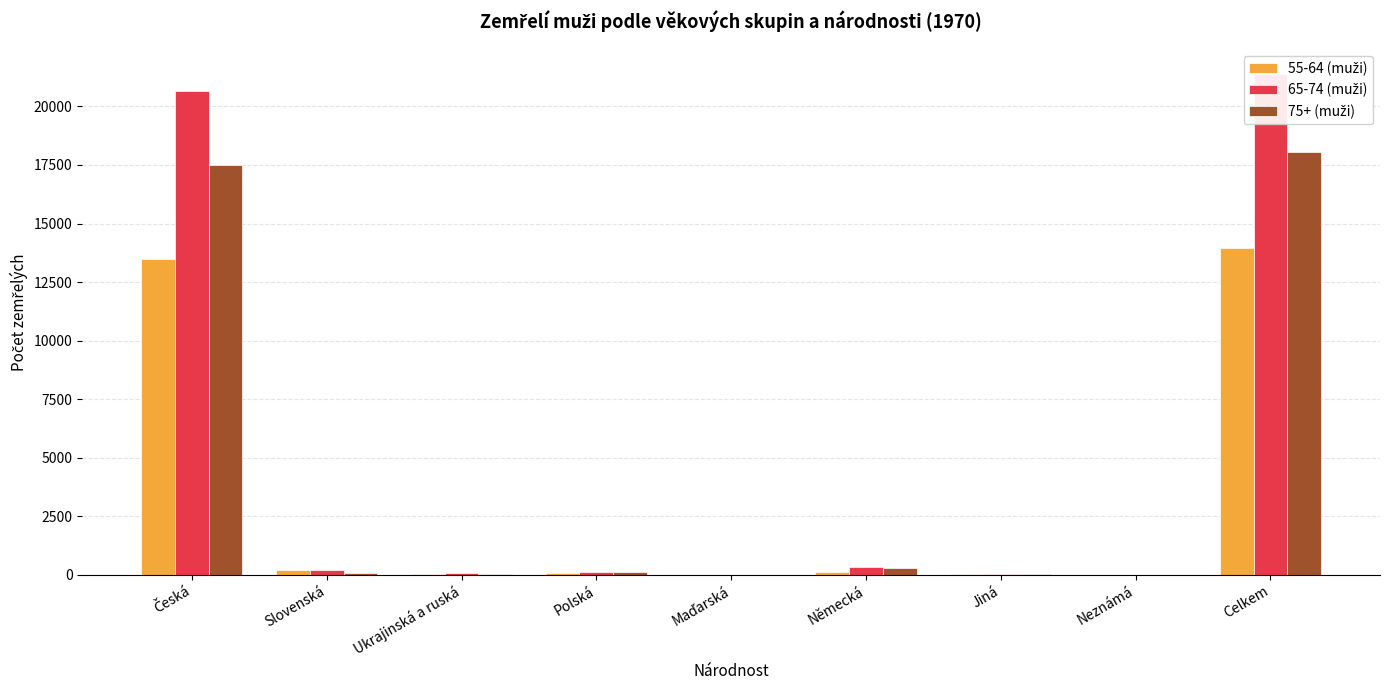

What is the label of the 7th bar from the left?

Jiná